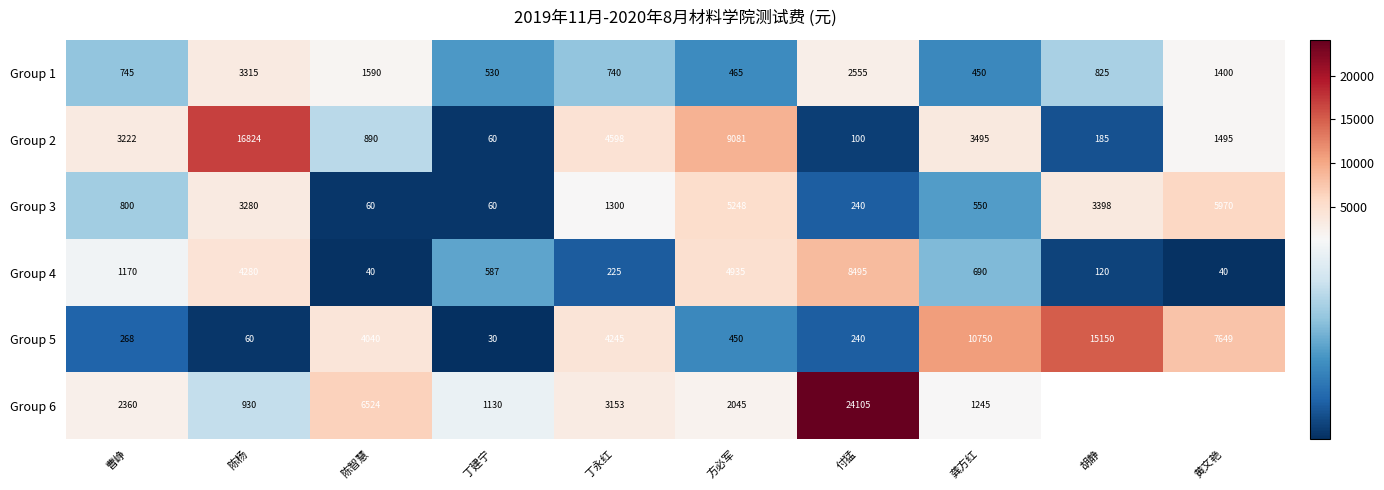

The value of Group 1 at 丁永红 is 1237.0. True or false?

False